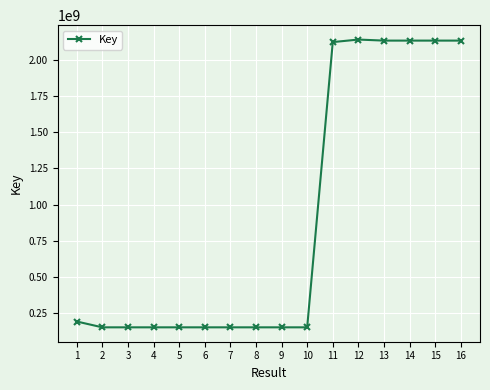

True or false: the data shows 2130401281 at 15.

True